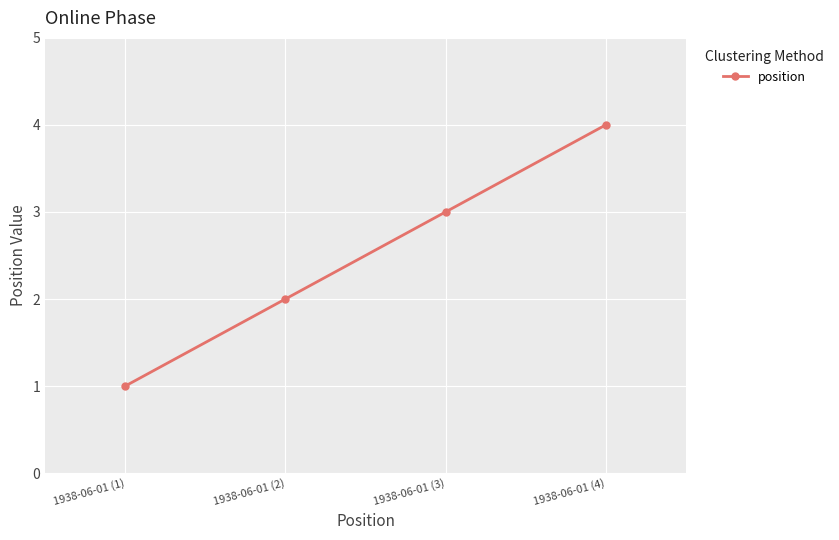

List the labels in order of value, smallest first.

1938-06-01 (1), 1938-06-01 (2), 1938-06-01 (3), 1938-06-01 (4)